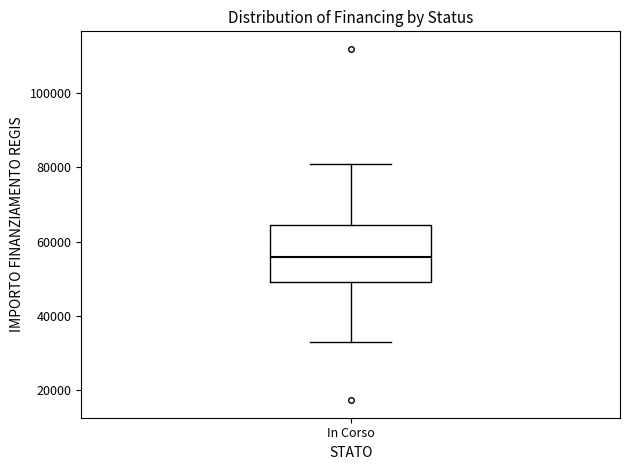

Transcribe this box plot: give where the median line is, the range the box spans, and where the two whiskers end, as read against the y-axis. The values are not printed on the chart, so give them approximately, as read against the axis.

median 56000, box 50000 to 64000, whiskers 32000 to 80000